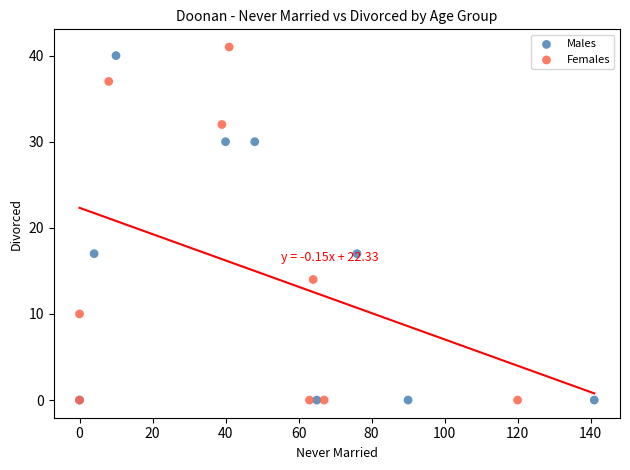

What are all the series names shown in the legend?

Males, Females